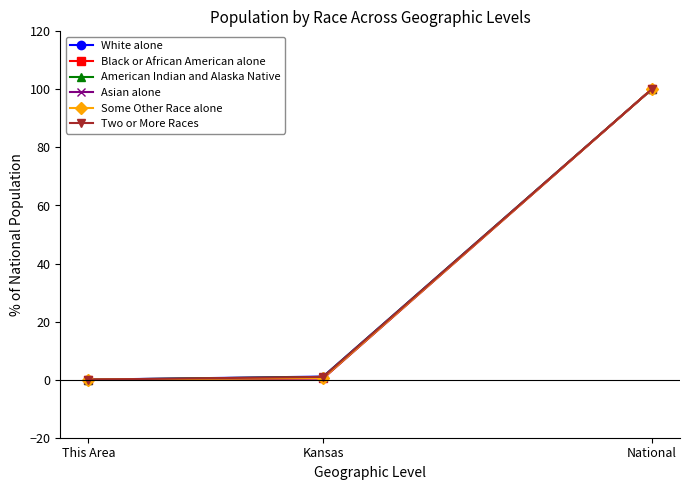

Does the chart display data point markers on the line(s)?

Yes